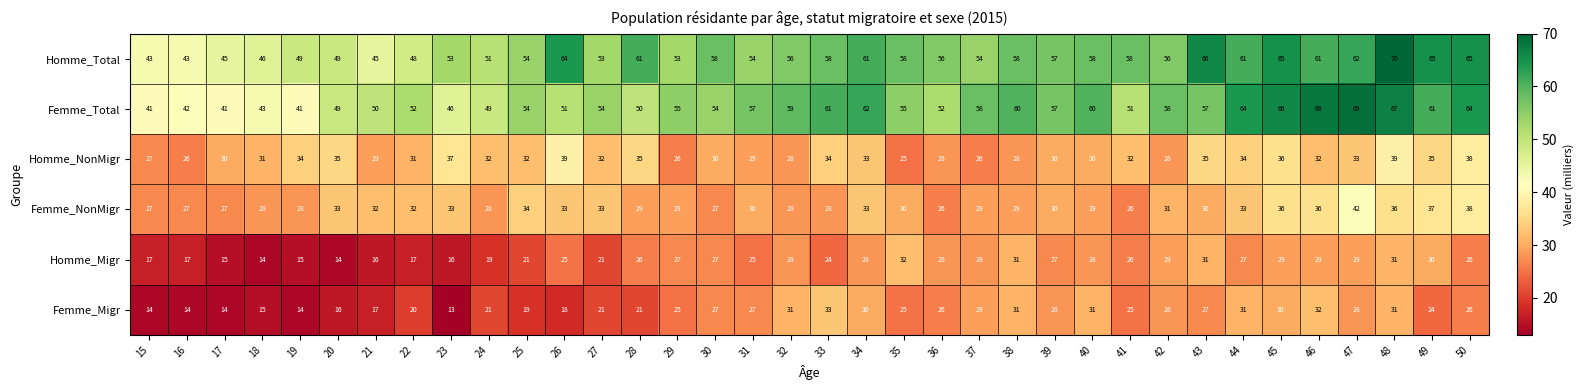

What is the difference between the maximum and second lowest values in the Femme_Total series?

28